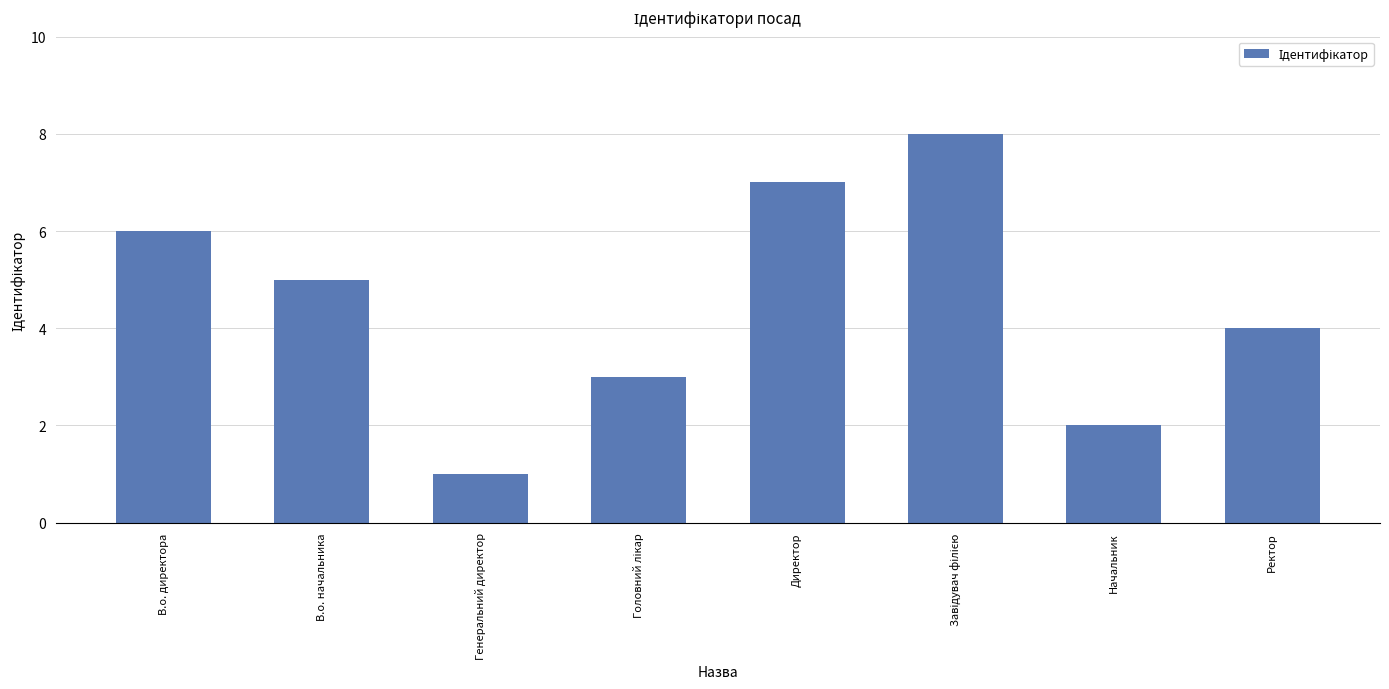

Reading left to right, transcribe all the data shown in this chart.

6	5	1	3	7	8	2	4